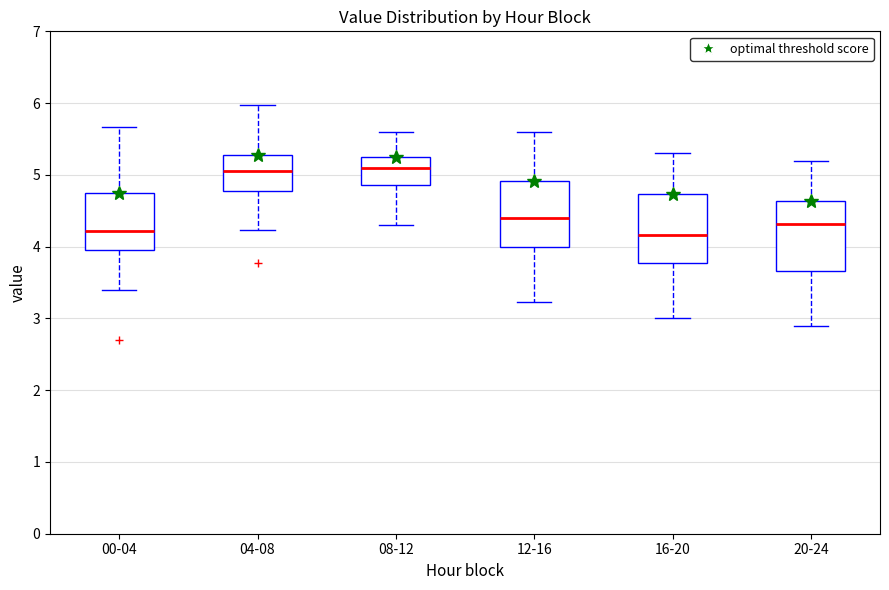

Reading left to right, transcribe this box plot: for each box, give where its median line is, the range the box spans, and where its two whiskers end, as read against the y-axis. The values are not printed on the chart, so give them approximately, as read against the axis.

00-04: median 4.2, box 4.0 to 4.7, whiskers 3.4 to 5.7
04-08: median 5.1, box 4.8 to 5.3, whiskers 4.2 to 6.0
08-12: median 5.1, box 4.9 to 5.3, whiskers 4.3 to 5.6
12-16: median 4.4, box 4.0 to 4.9, whiskers 3.2 to 5.6
16-20: median 4.2, box 3.8 to 4.7, whiskers 3.0 to 5.3
20-24: median 4.3, box 3.7 to 4.6, whiskers 2.9 to 5.2